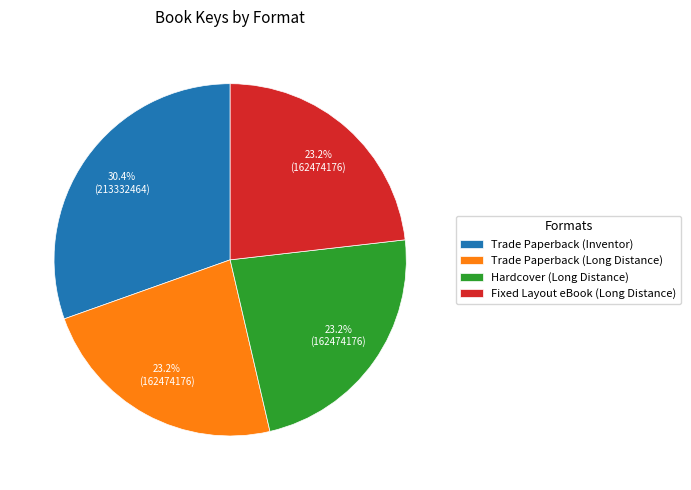

Which slice is the largest?

Trade Paperback (Inventor)